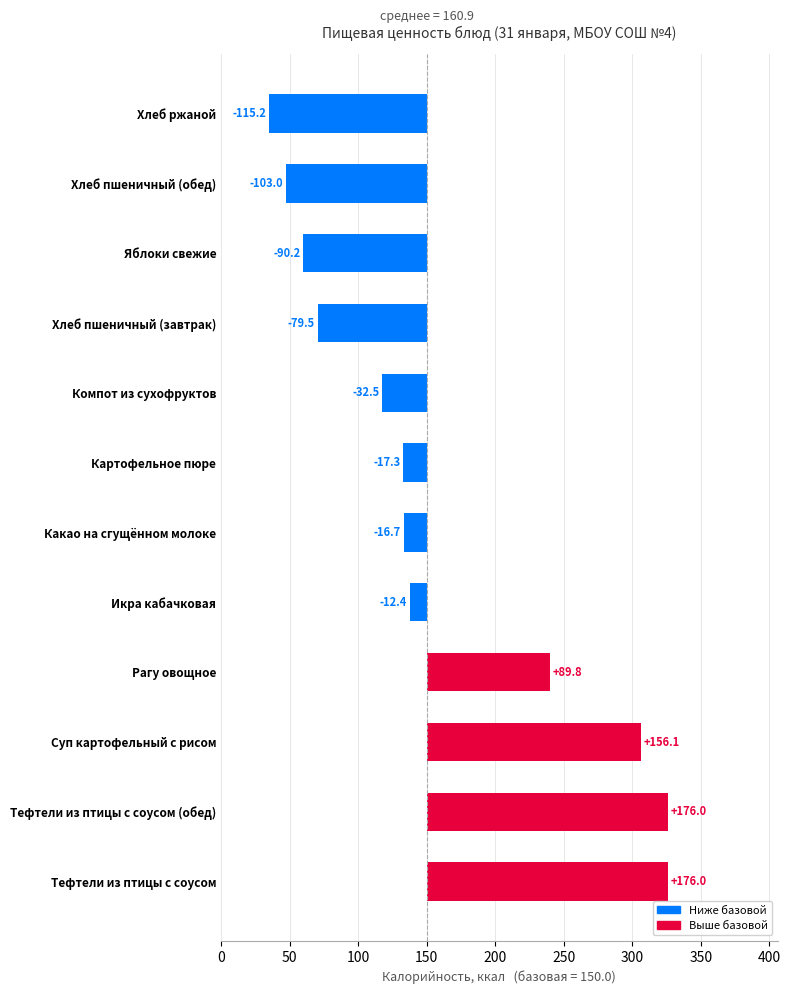

What is the difference between the maximum and minimum values?

291.2